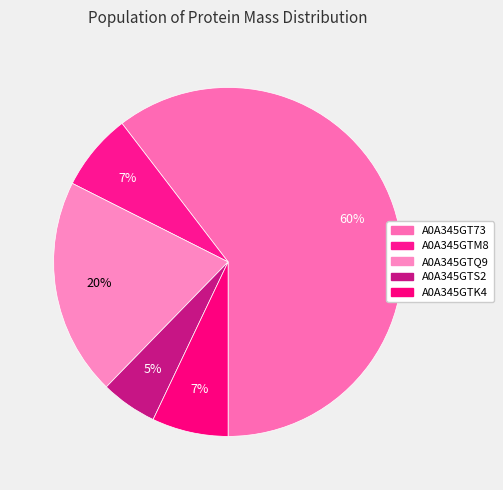

Which slice is the smallest?

A0A345GTS2